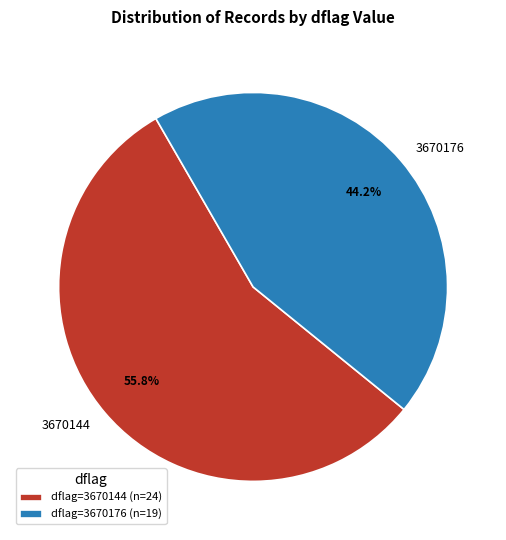

Is the sum of 3670144 and 3670176 greater than half?

Yes